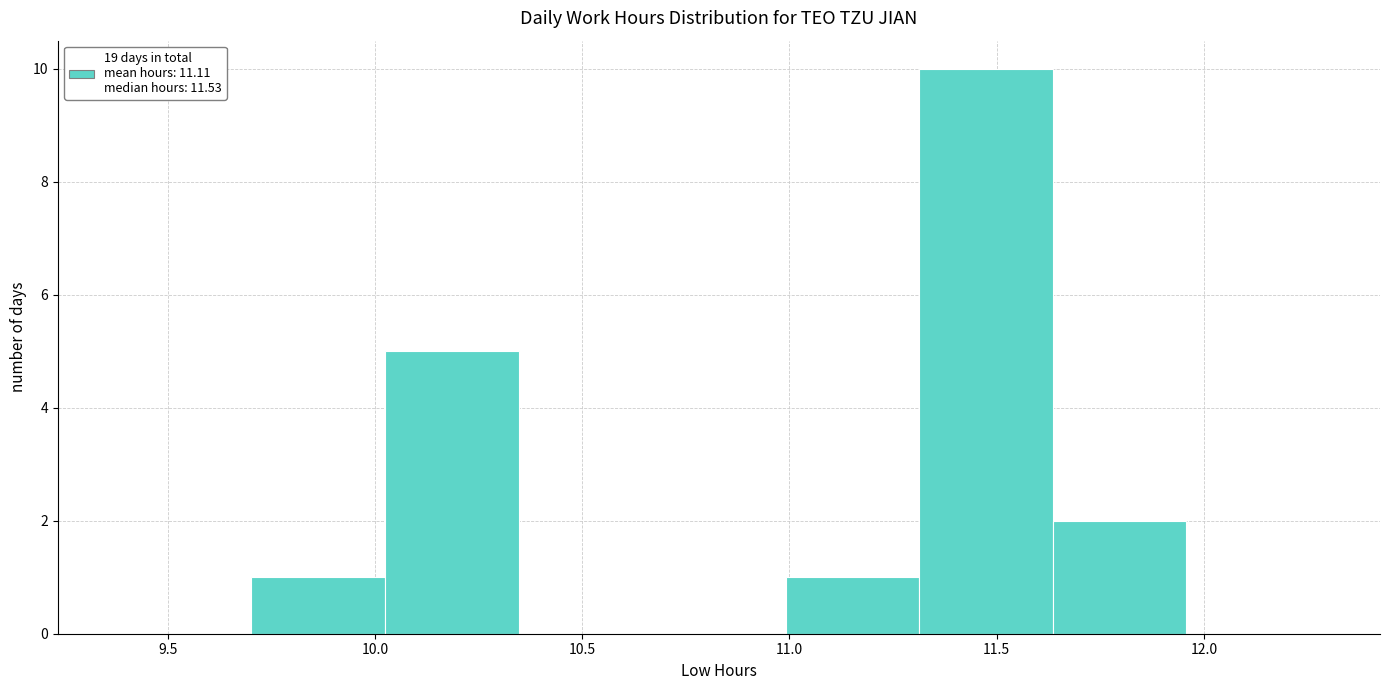

Reading left to right, transcribe this chart: for each bar, give the range it covers on the x-axis and its height. Neither the bar edges nor the heights are printed on the chart, so give them approximately, as read against the axes.

9.40 to 9.70: 0
9.70 to 10.00: 1
10.00 to 10.35: 5
10.35 to 10.65: 0
10.65 to 11.00: 0
11.00 to 11.30: 1
11.30 to 11.65: 10
11.65 to 11.95: 2
11.95 to 12.30: 0